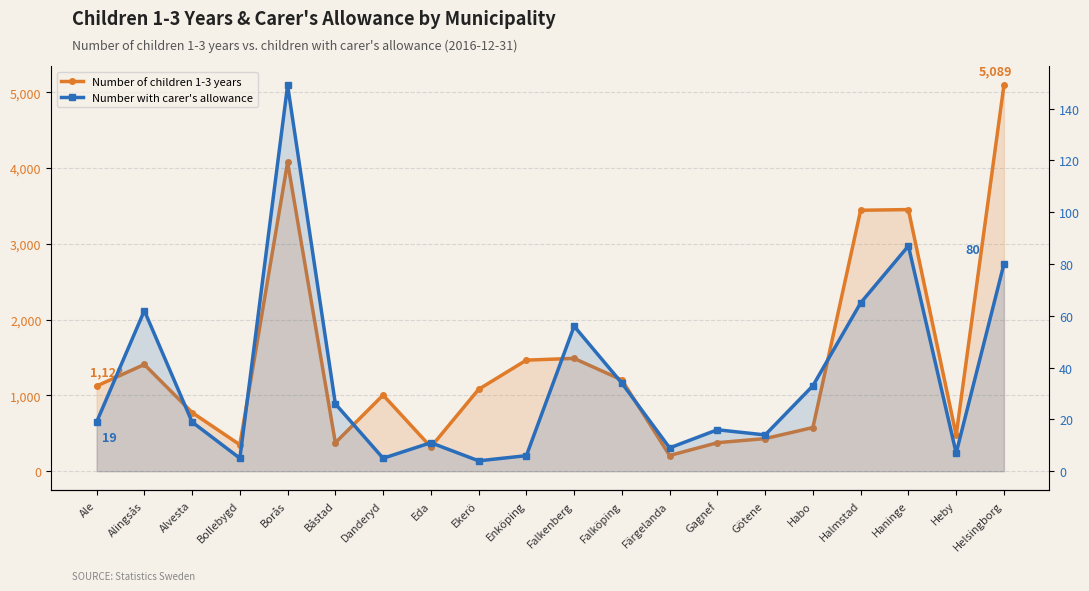

What are all the series names shown in the legend?

Number of children 1-3 years, Number with carer's allowance